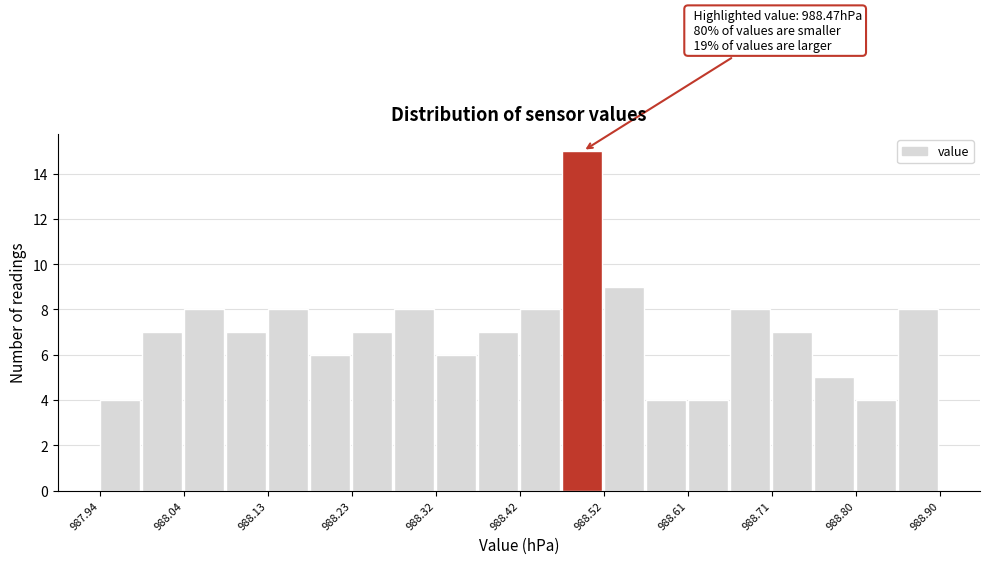

Over which range of the x-axis is the bar tallest?

988.468 to 988.516